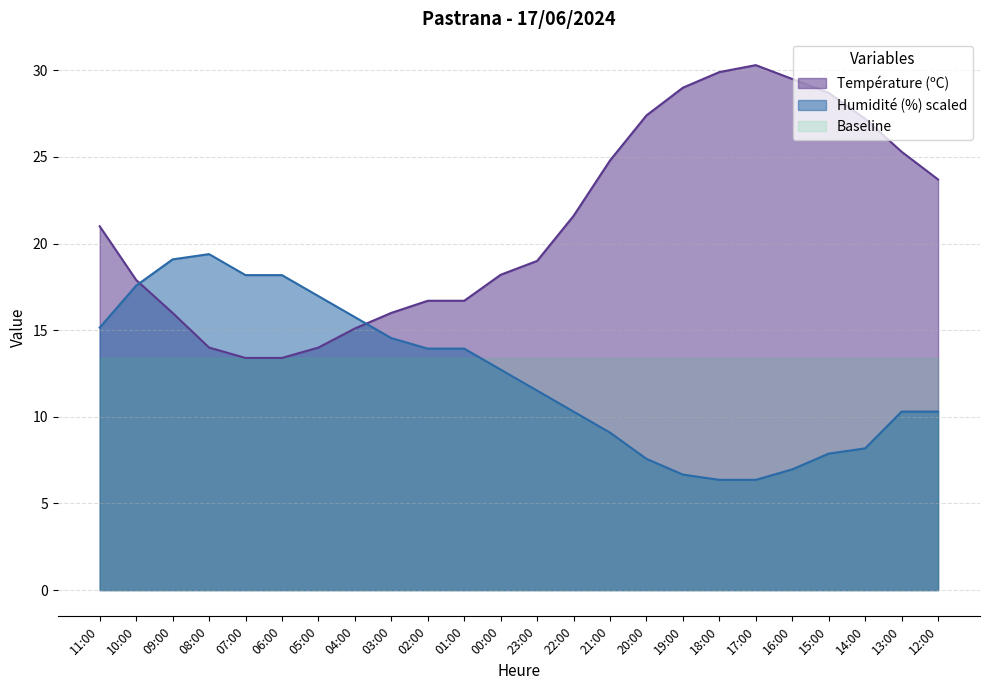

How many values in the Humidité (%) series exceed 12?

12